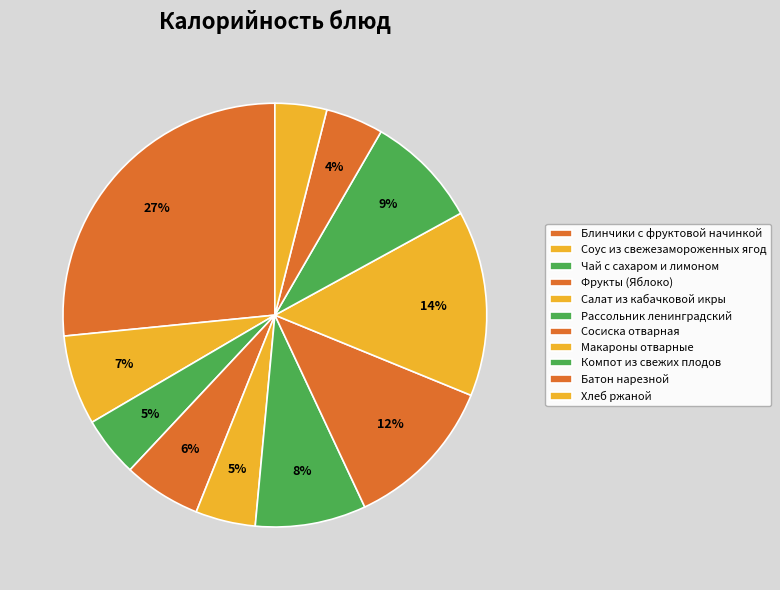

To the nearest percent, what percentage of the pie is Блинчики с фруктовой начинкой?

27%